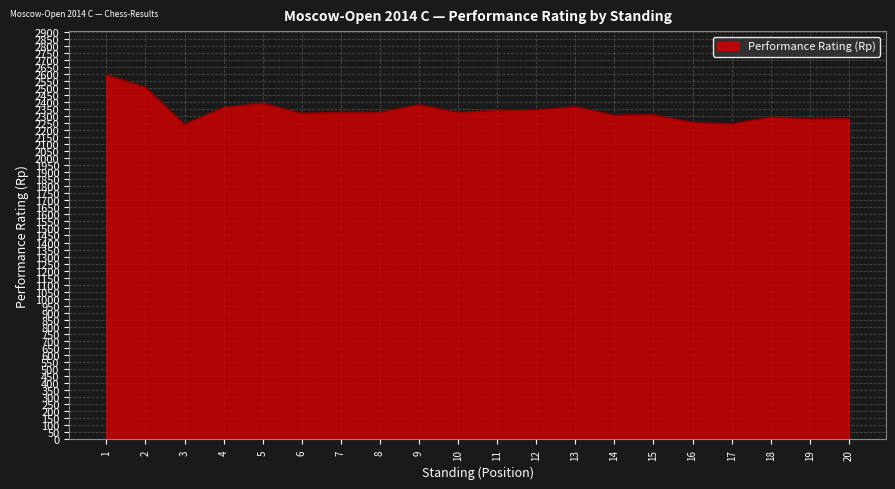

What is the ratio of the value at 8 to the value at 11?

1.0